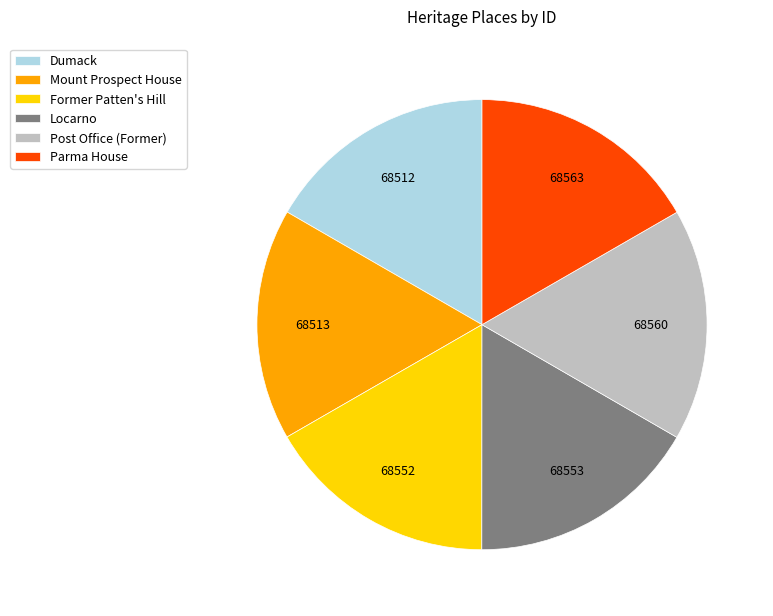

Is there a majority slice in this chart?

No